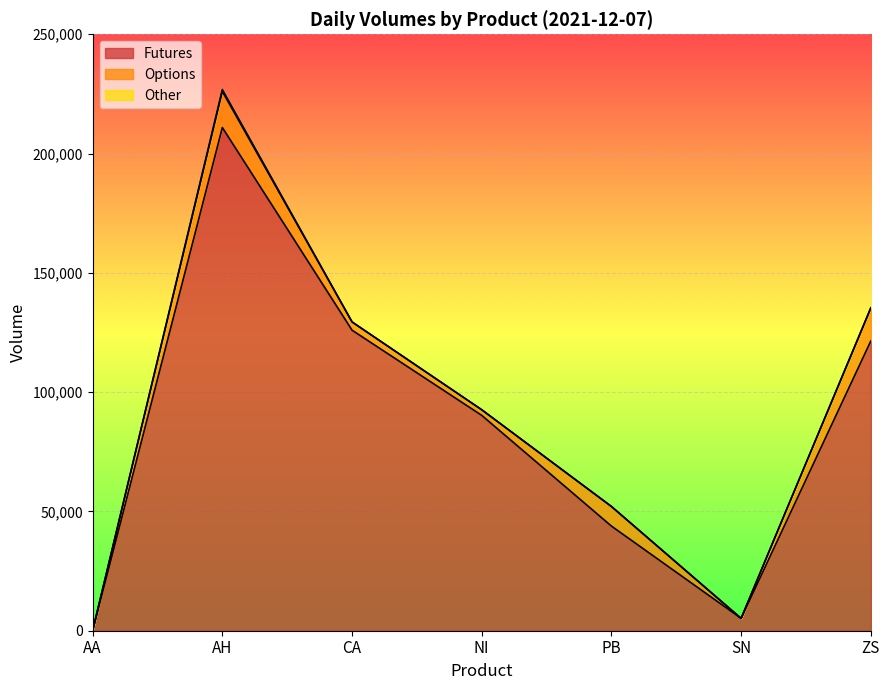

How many data points does each series have?

7